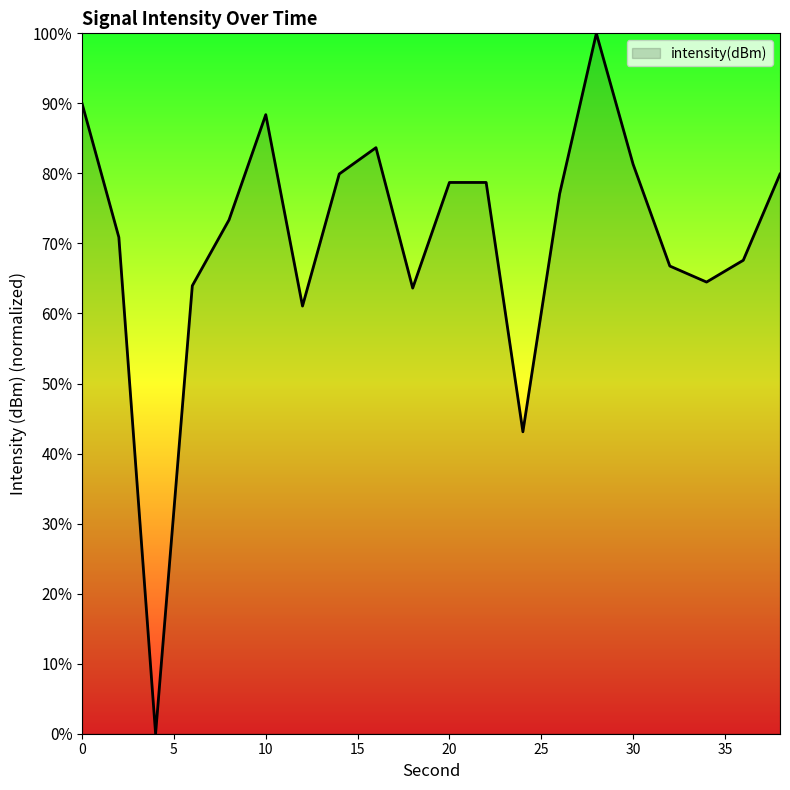

What is the greatest value displayed?

100.0